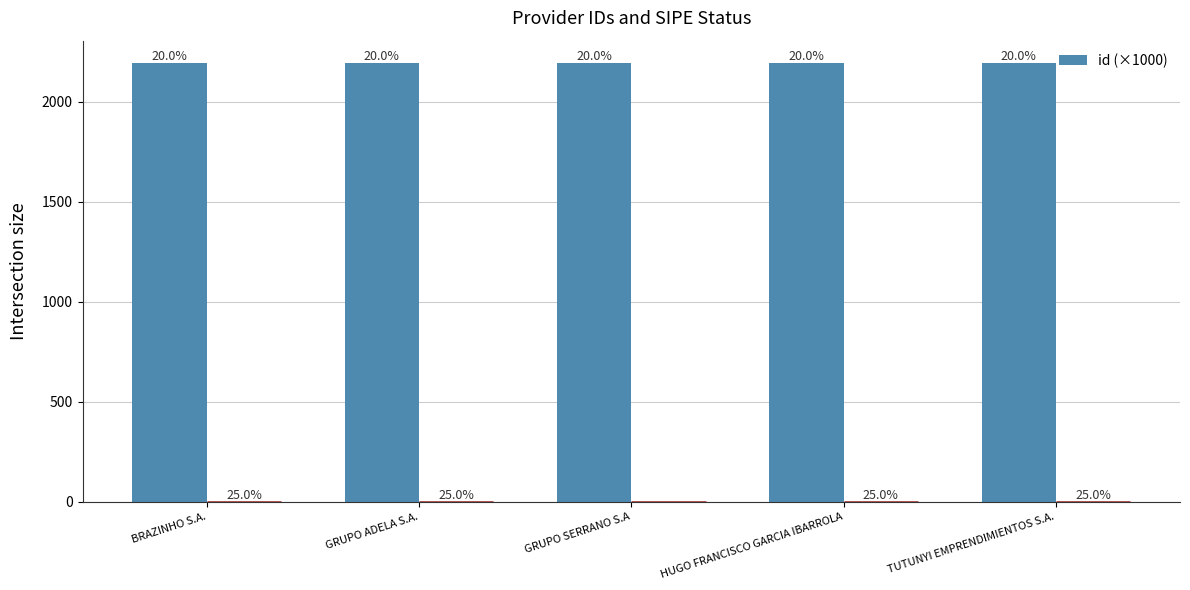

Reading left to right, transcribe all the data shown in this chart.

2195.7	2195.7	2195.7	2195.7	2195.7